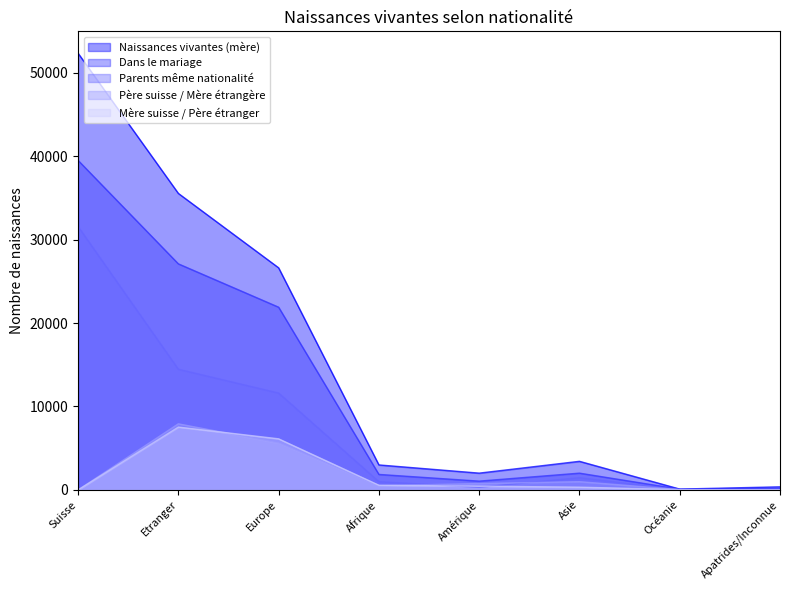

What is the label of the 6th point from the right?

Europe